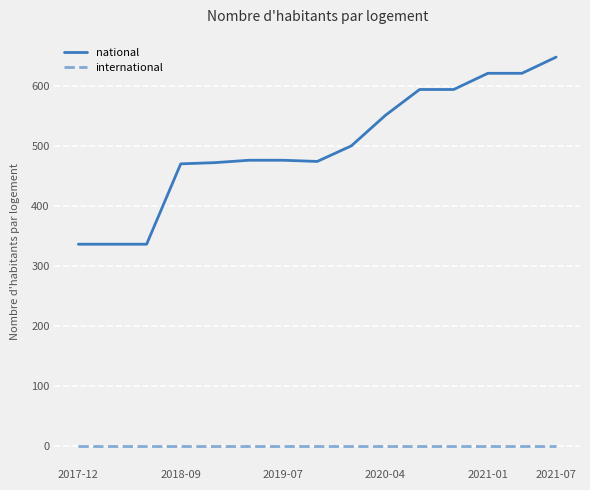

List the series in order of their peak value, highest first.

national, international